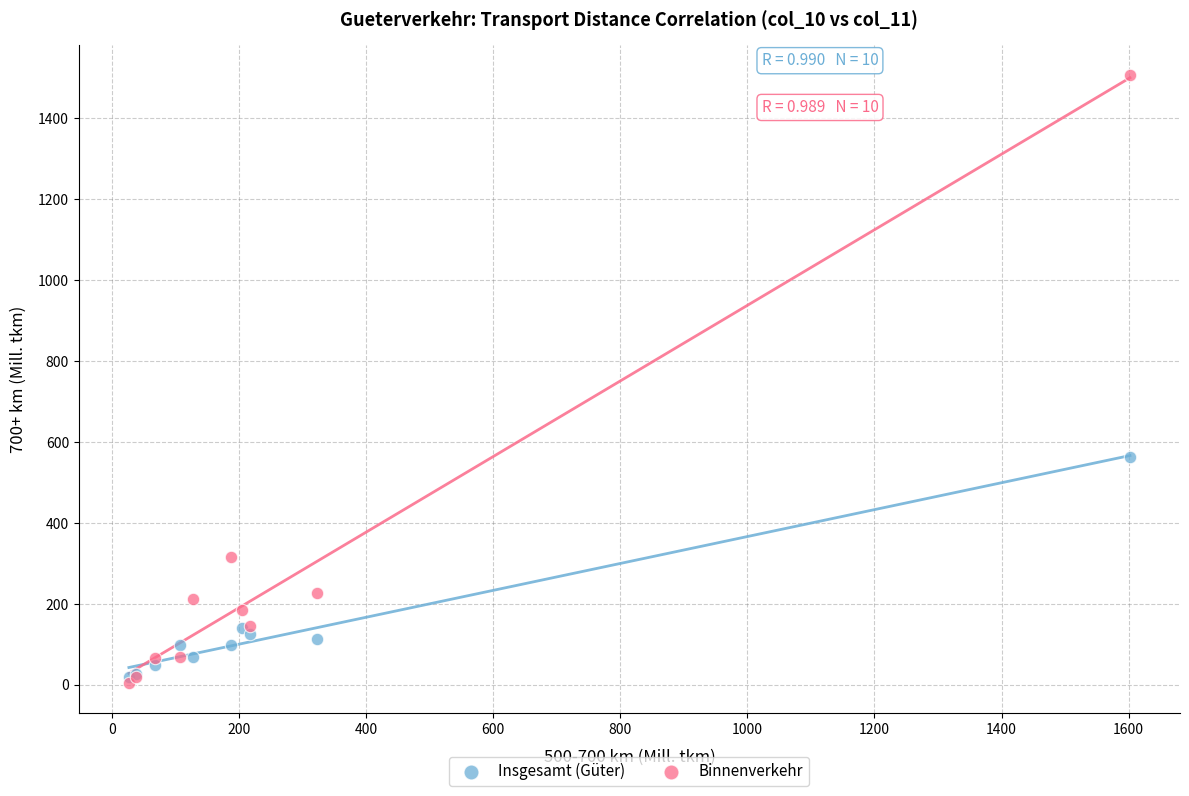

In the Insgesamt (Güter) series, what Y value is closest to 291?

139